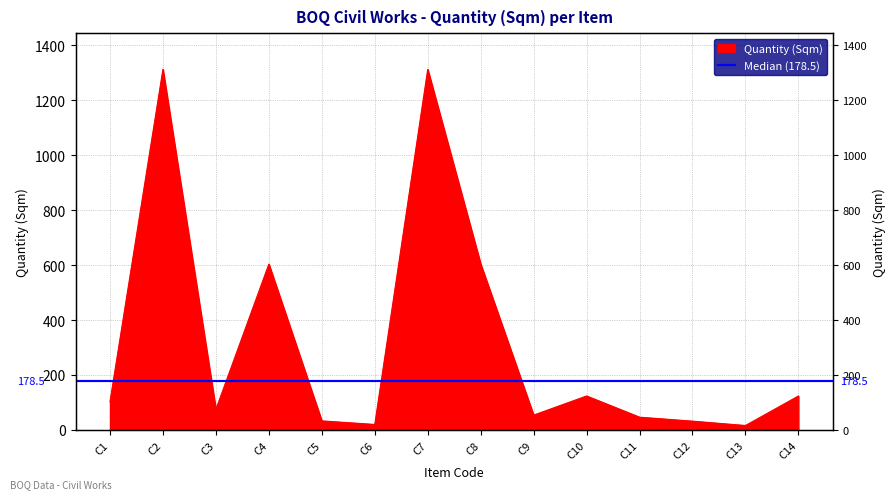

True or false: the data shows 221.4 at C14.

False